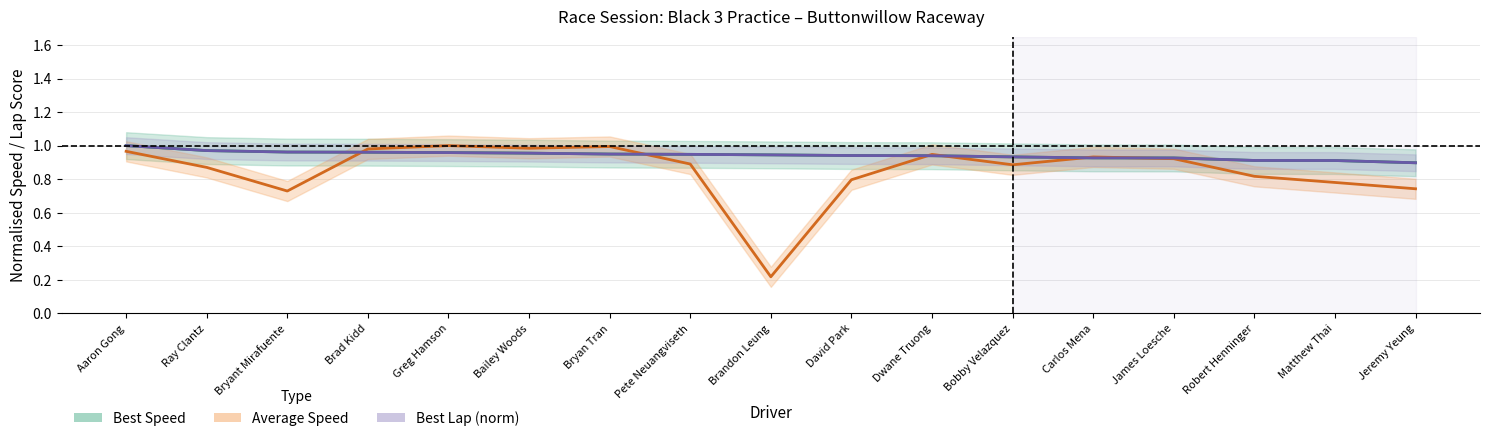

At which label does Best Speed reach its peak?

Aaron Gong